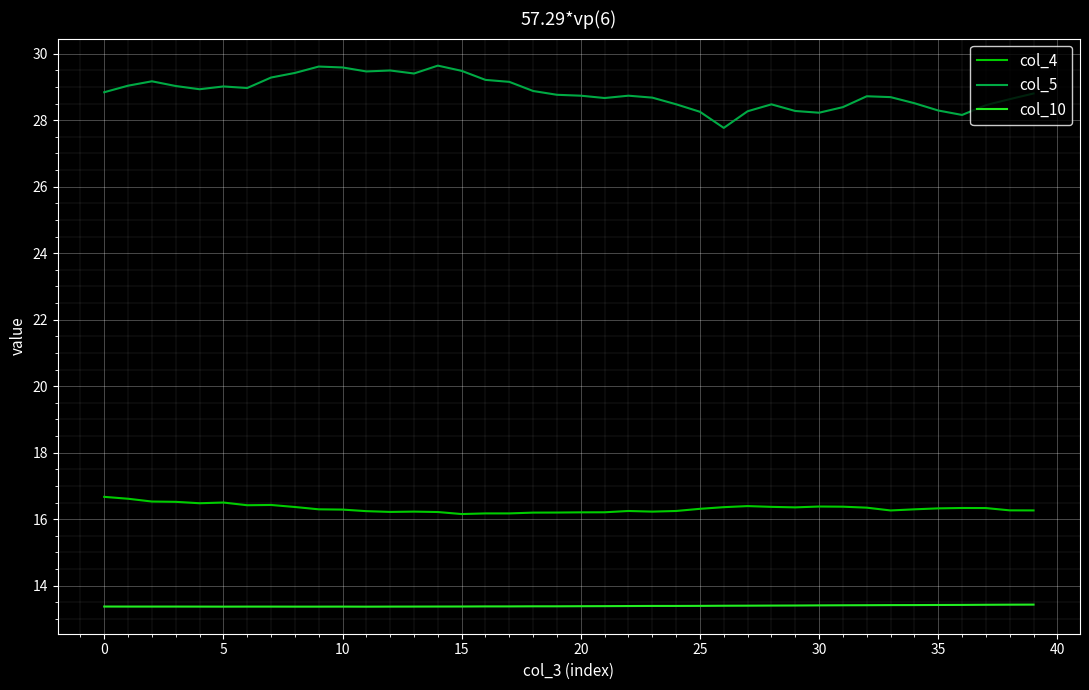

Rank the series by their average value, from lowest to highest.

col_10, col_4, col_5